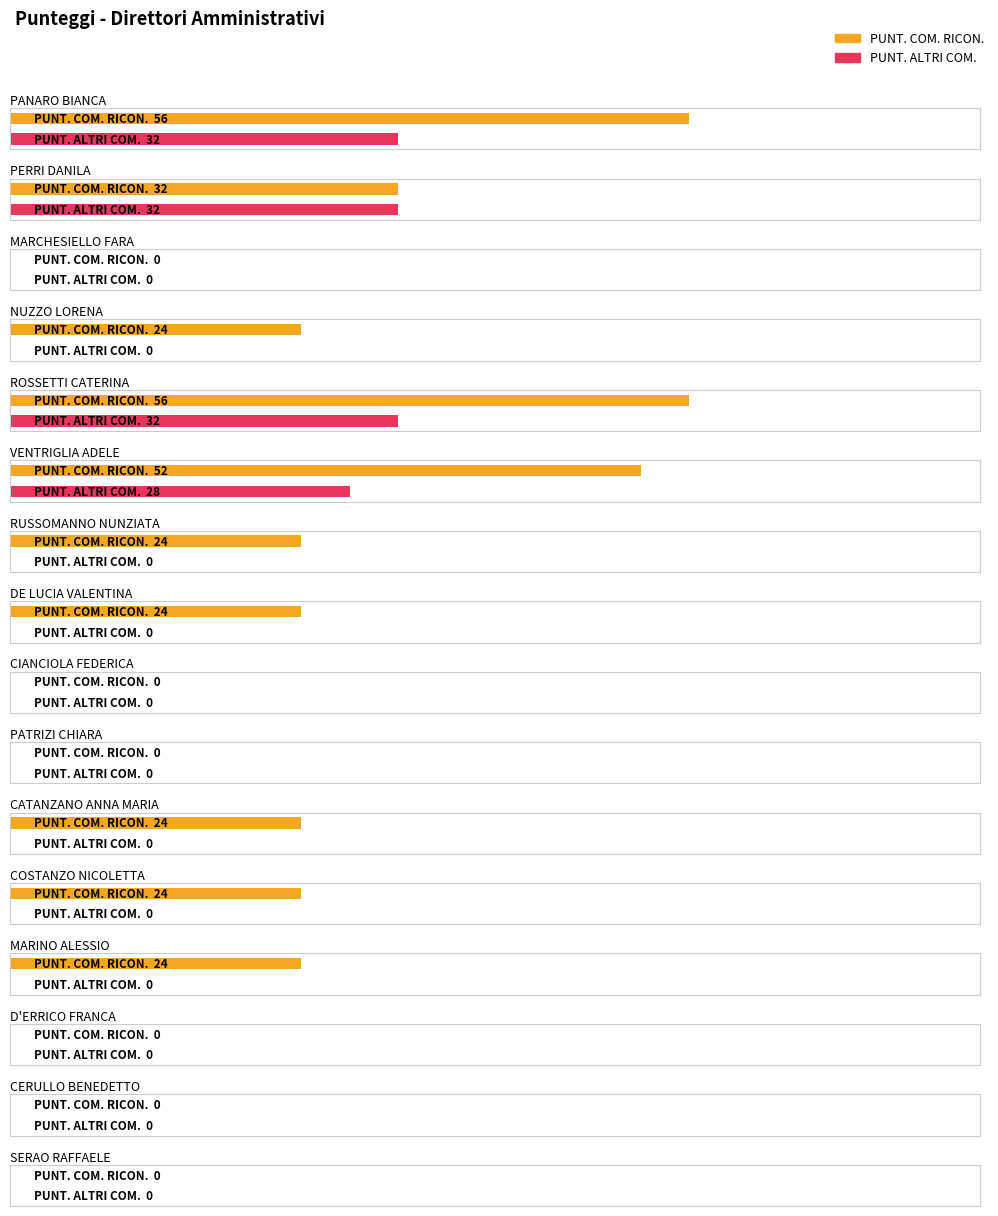

True or false: PUNT. COM. RICON. has a value of 24 at RUSSOMANNO NUNZIATA.

True